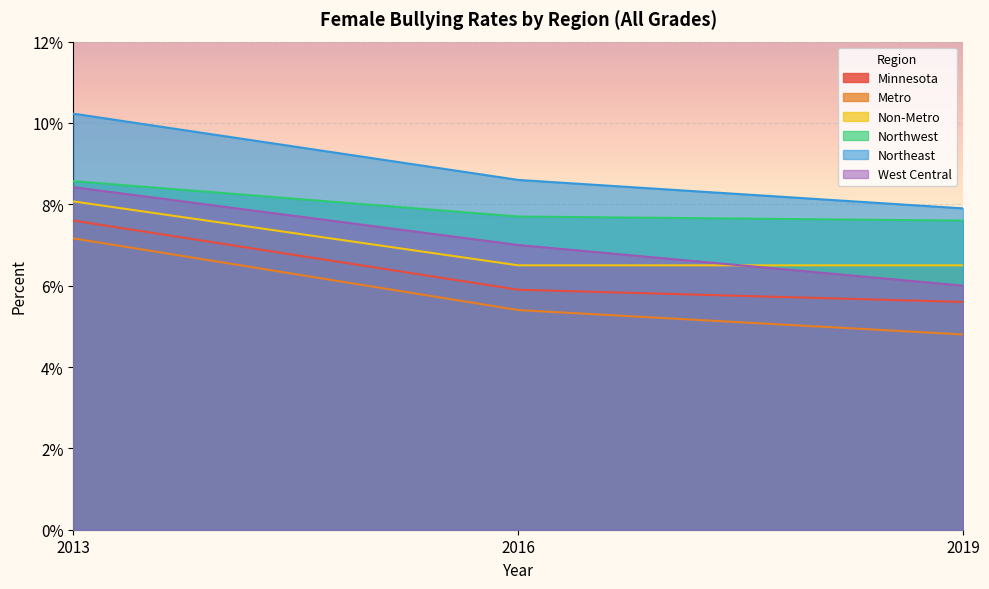

Is the value of Northeast at 2016 greater than the value of Minnesota at 2016?

Yes